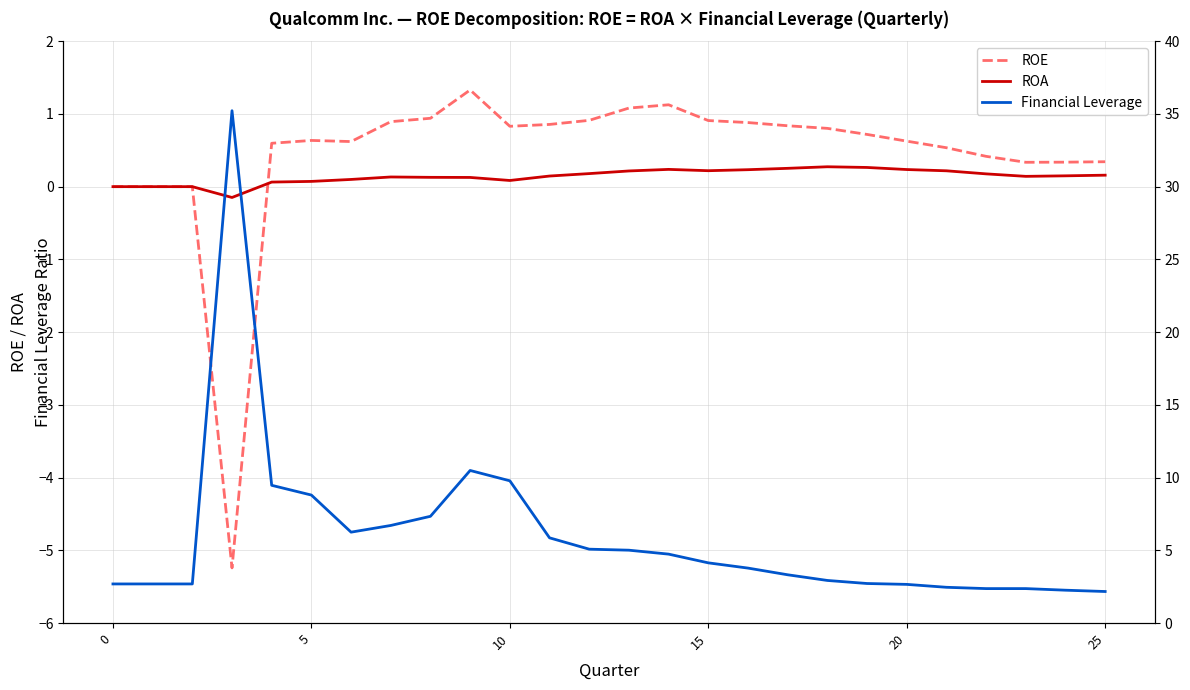

How many lines are shown in the chart?

3